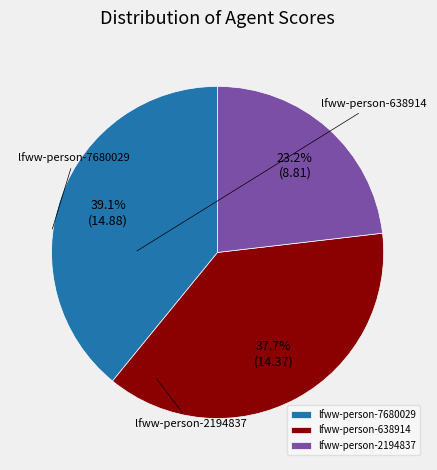

What is the largest slice in the pie chart?

lfww-person-7680029